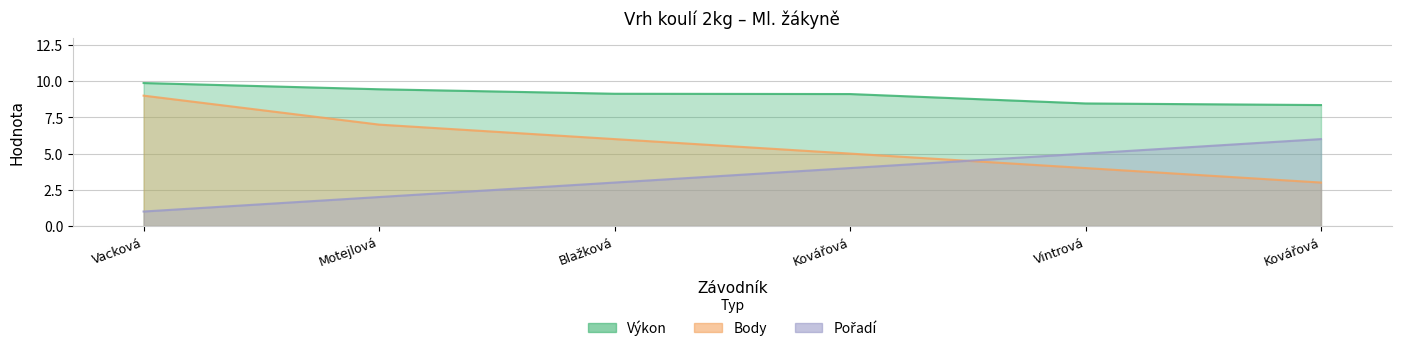

At which category is the sum across all series the highest?

Vacková